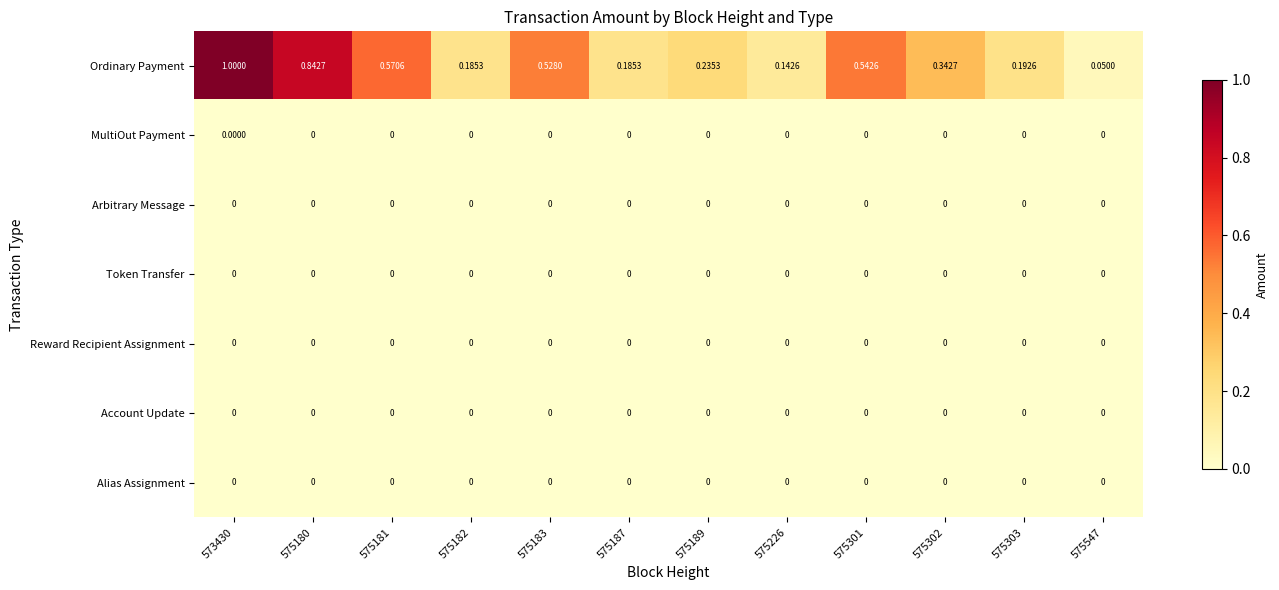

Between 575187 and 575303, which series saw the biggest shift?

Ordinary Payment